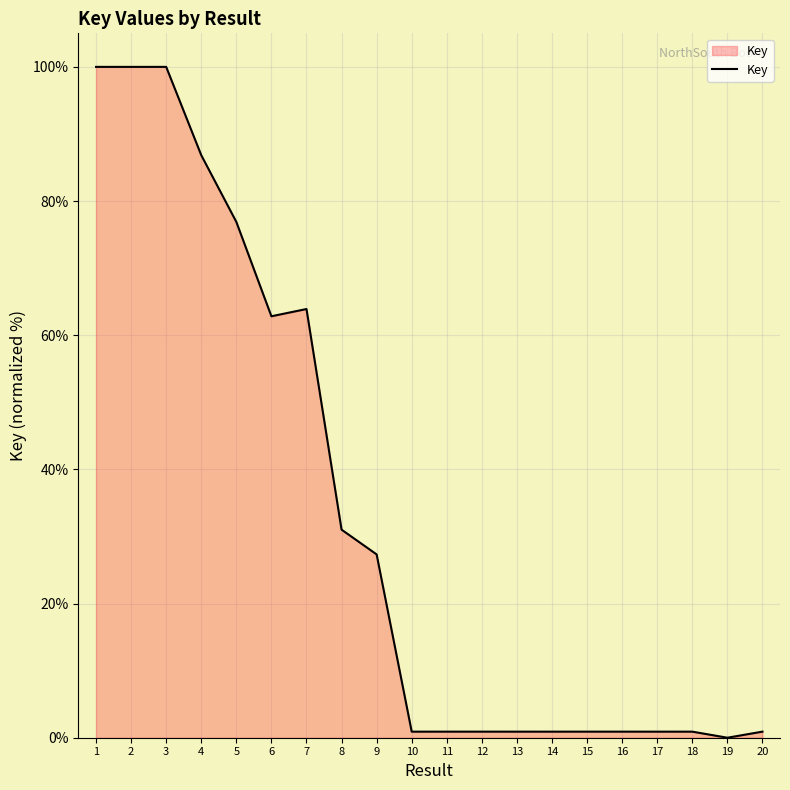

What is the greatest value displayed?

100.0